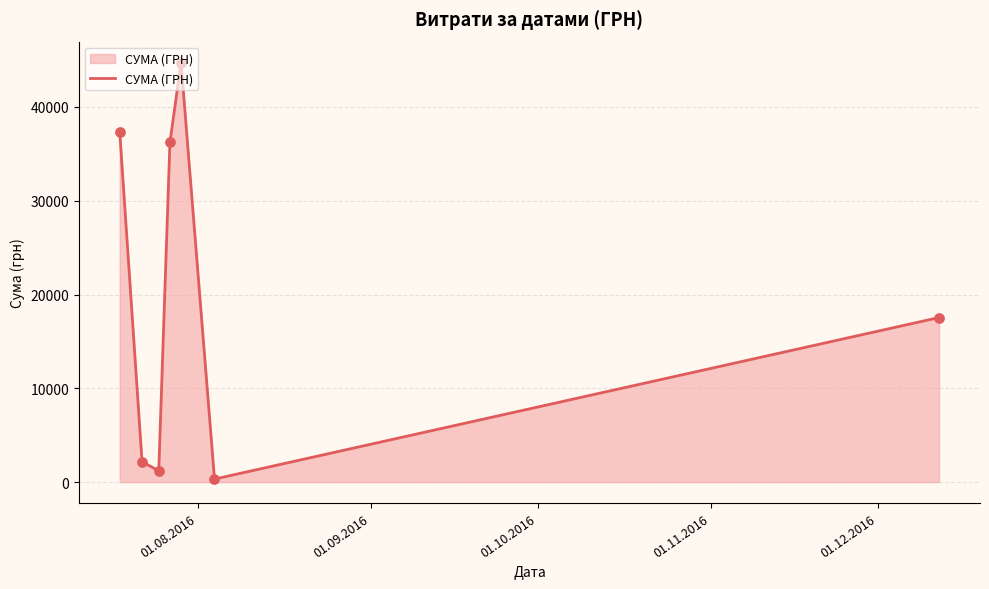

True or false: the data has more than 2 interior local peaks.

False